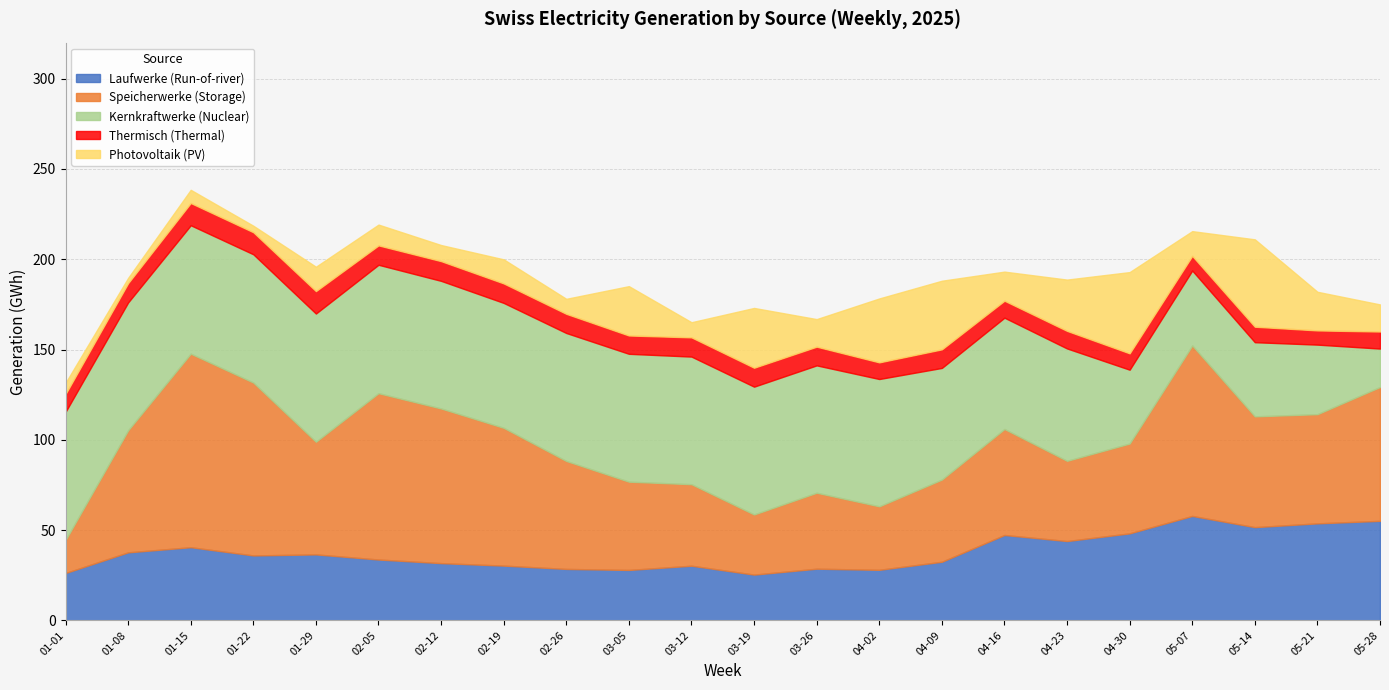

The value of Kernkraftwerke (Nuclear) at 2025-05-28 is 21.3. True or false?

True